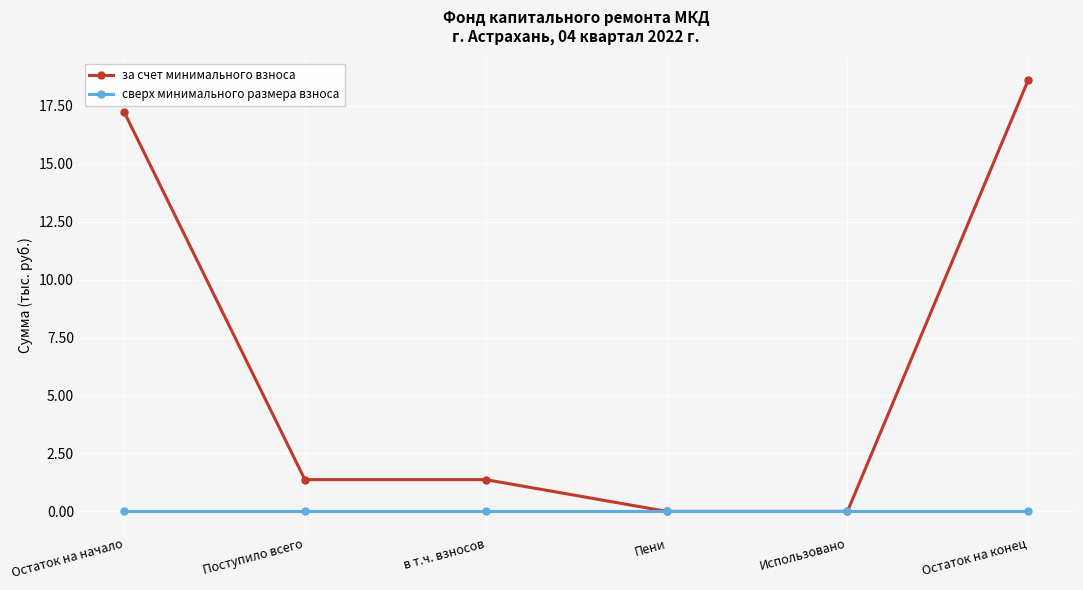

Rank the series by their average value, from lowest to highest.

сверх минимального размера взноса, за счет минимального взноса